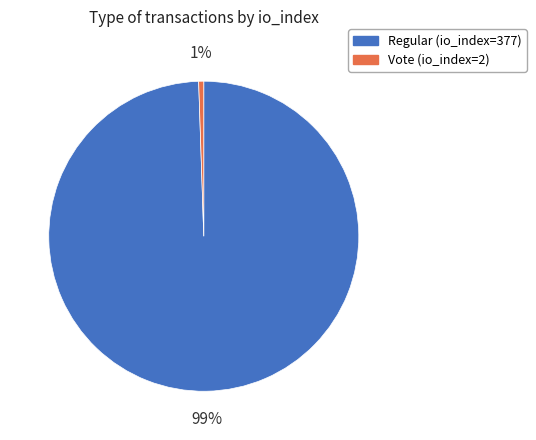

Count the number of slices in the pie.

2